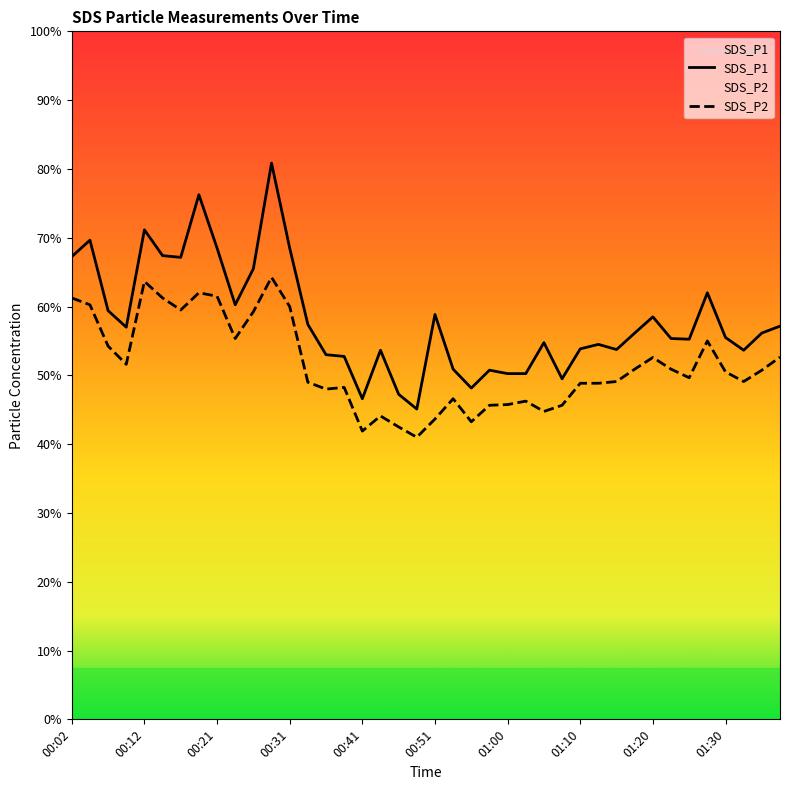

True or false: SDS_P1 has a value of 17.9 at 15.

False